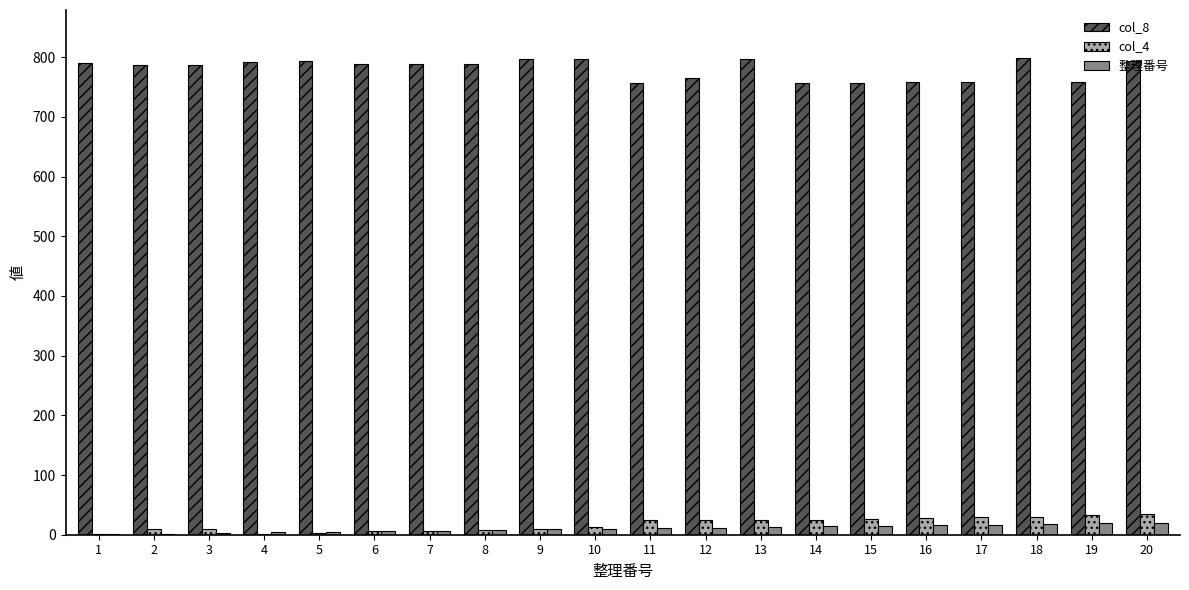

What is the sum of the col_8 values at 14 and 4?

1549